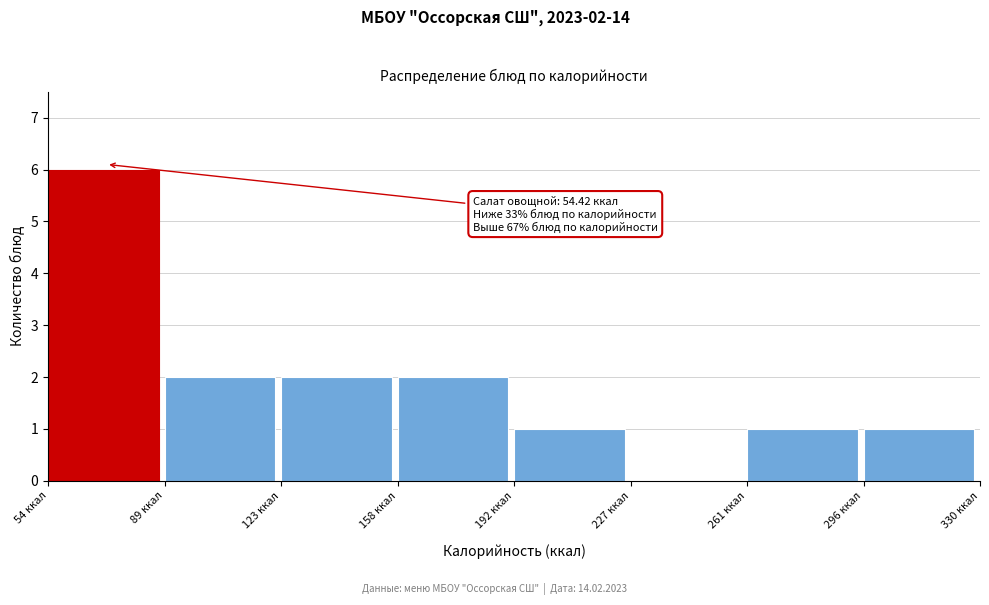

Over which range of the x-axis is the bar tallest?

55 to 90